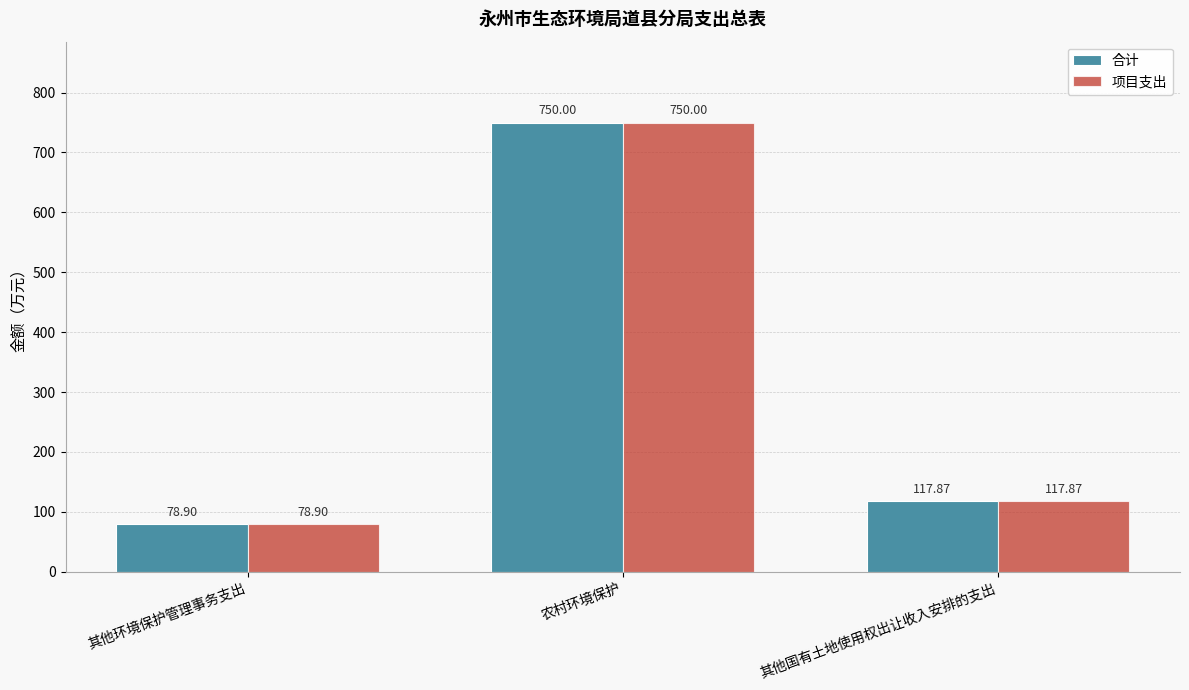

At which category does the chart reach its peak across all series?

农村环境保护